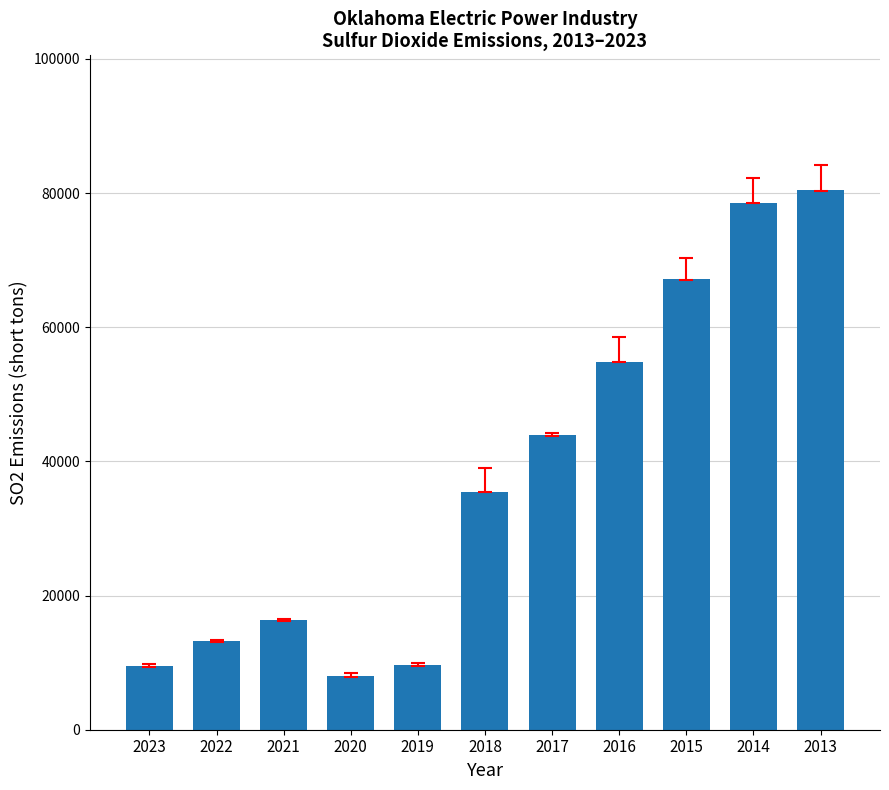

What is the change in value from 2021 to 2017?

+27538